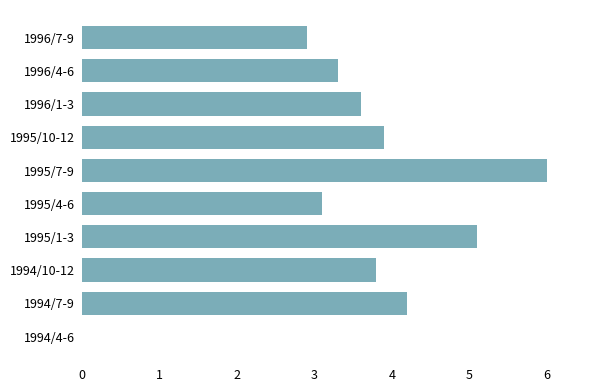

Read the value at 1994/7-9.

4.2